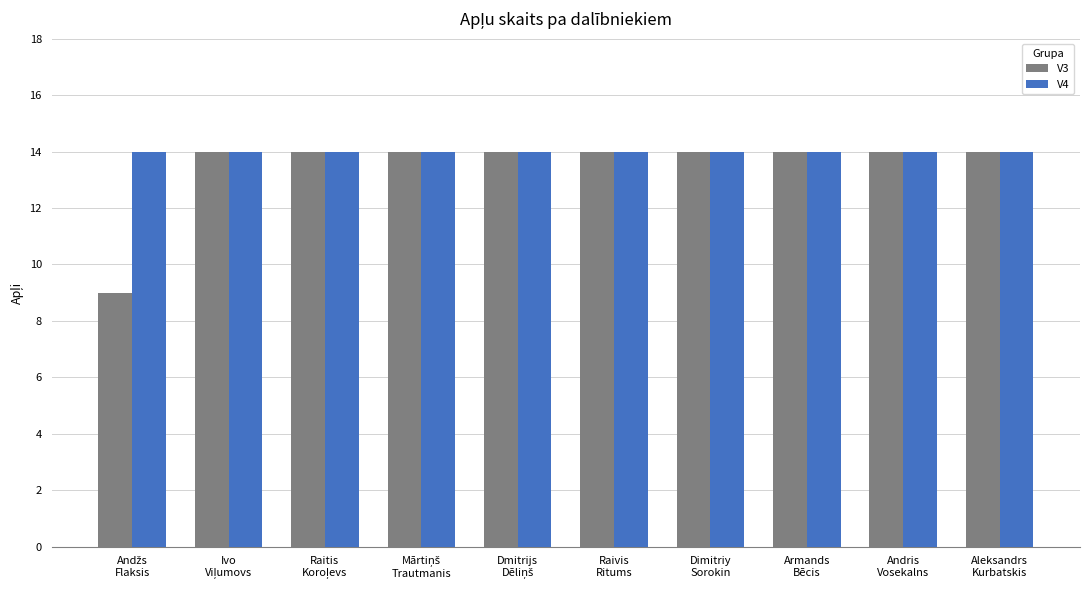

How many groups of bars are there?

10